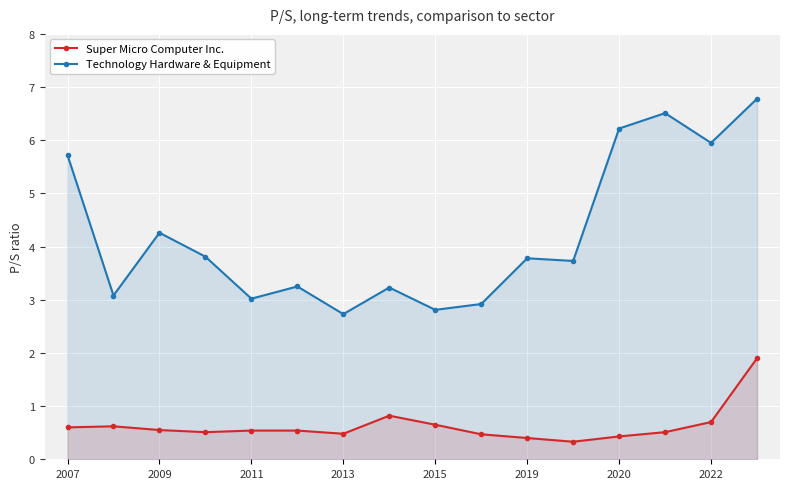

How many interior local peaks does the Technology Hardware & Equipment series have?

5